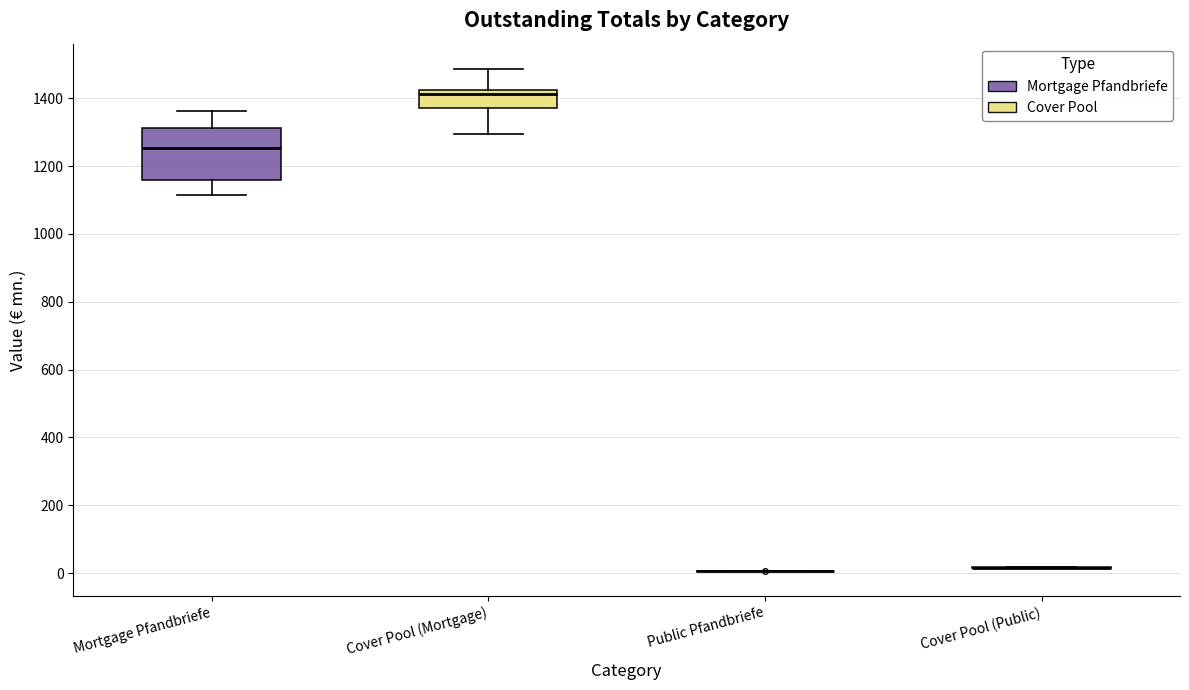

Comparing the boxes themselves (not the whiskers), which one is the tallest?

Mortgage Pfandbriefe